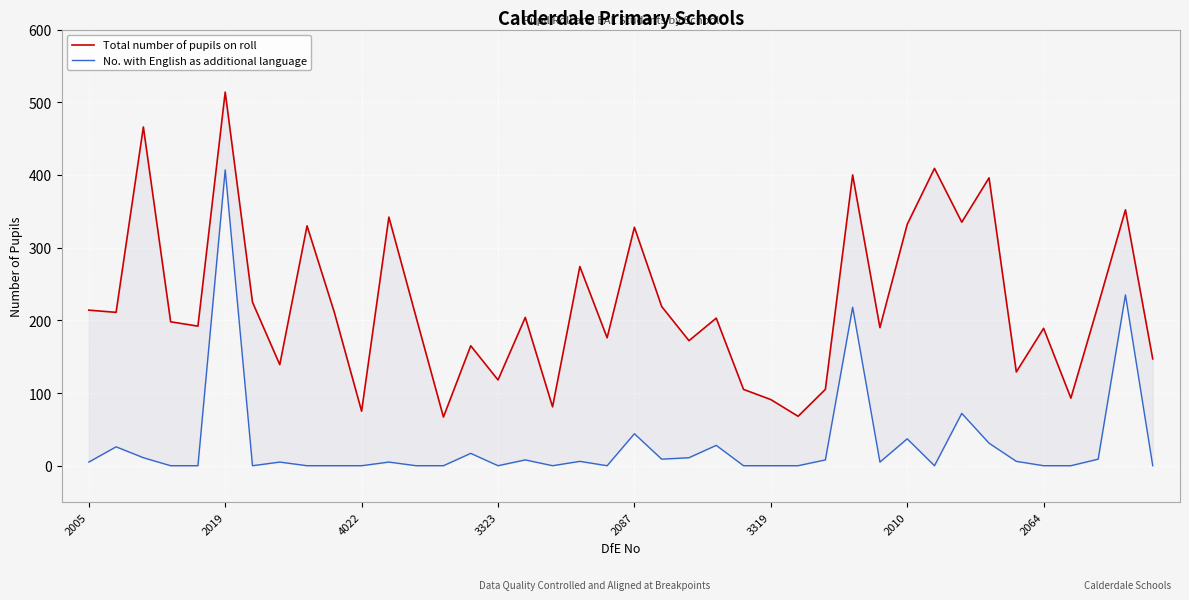

Is this an area chart (filled region under the line)?

No